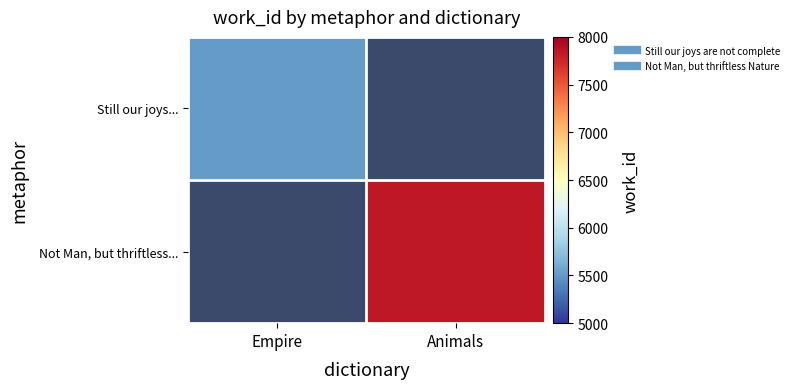

At Animals, list the series in order from smallest to largest.

Still our joys..., Not Man, but thriftless...